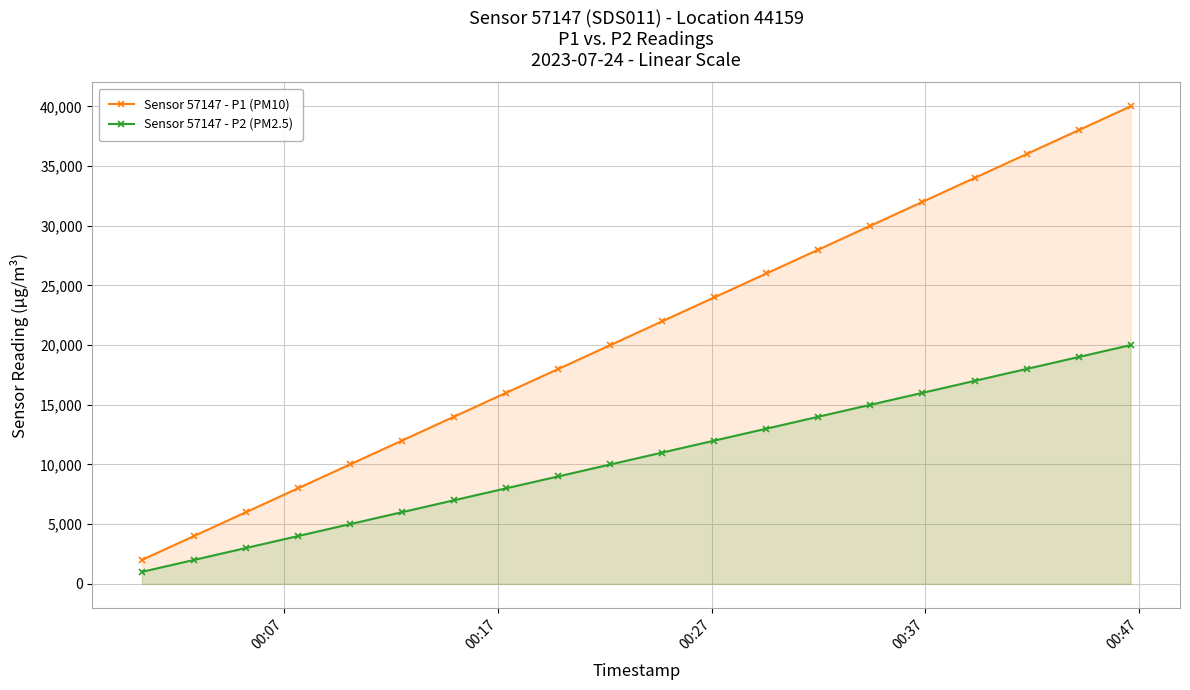

True or false: Sensor 57147 - P1 (PM10) has more than 2 points higher than both neighbors.

False